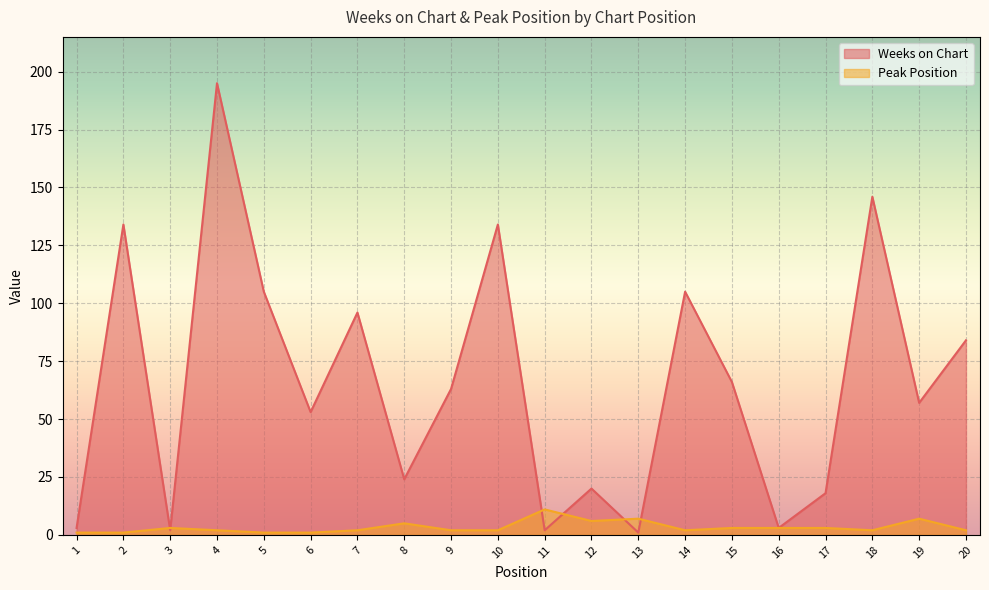

What is the difference between the highest and lowest values at 14?

103